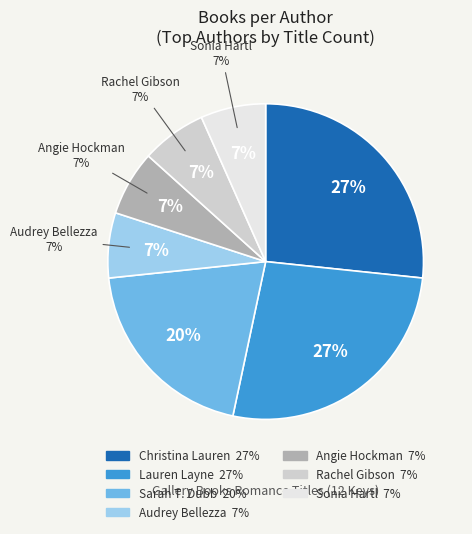

How many segments does this pie chart have?

7